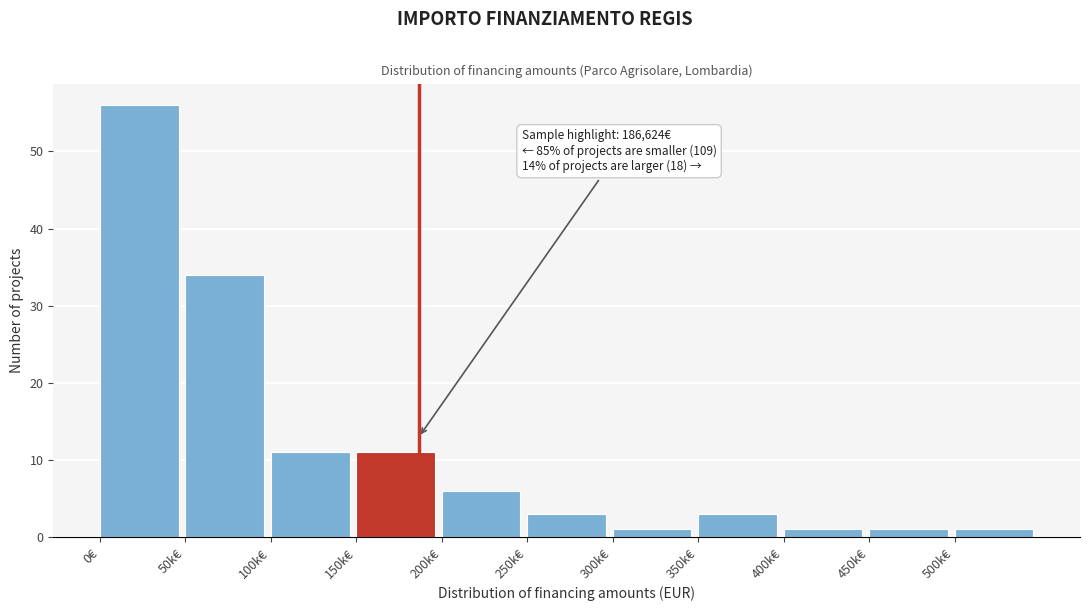

Reading left to right, extract all data points from this chart.

0€=56	50k€=34	100k€=11	150k€=11	200k€=6	250k€=3	300k€=1	350k€=3	400k€=1	450k€=1	500k€=1